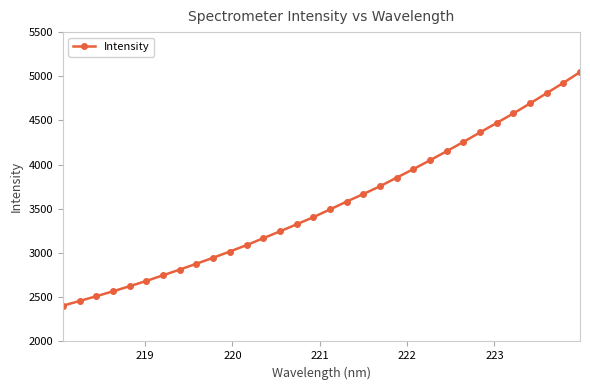

What is the difference between the maximum and minimum values?

2642.9